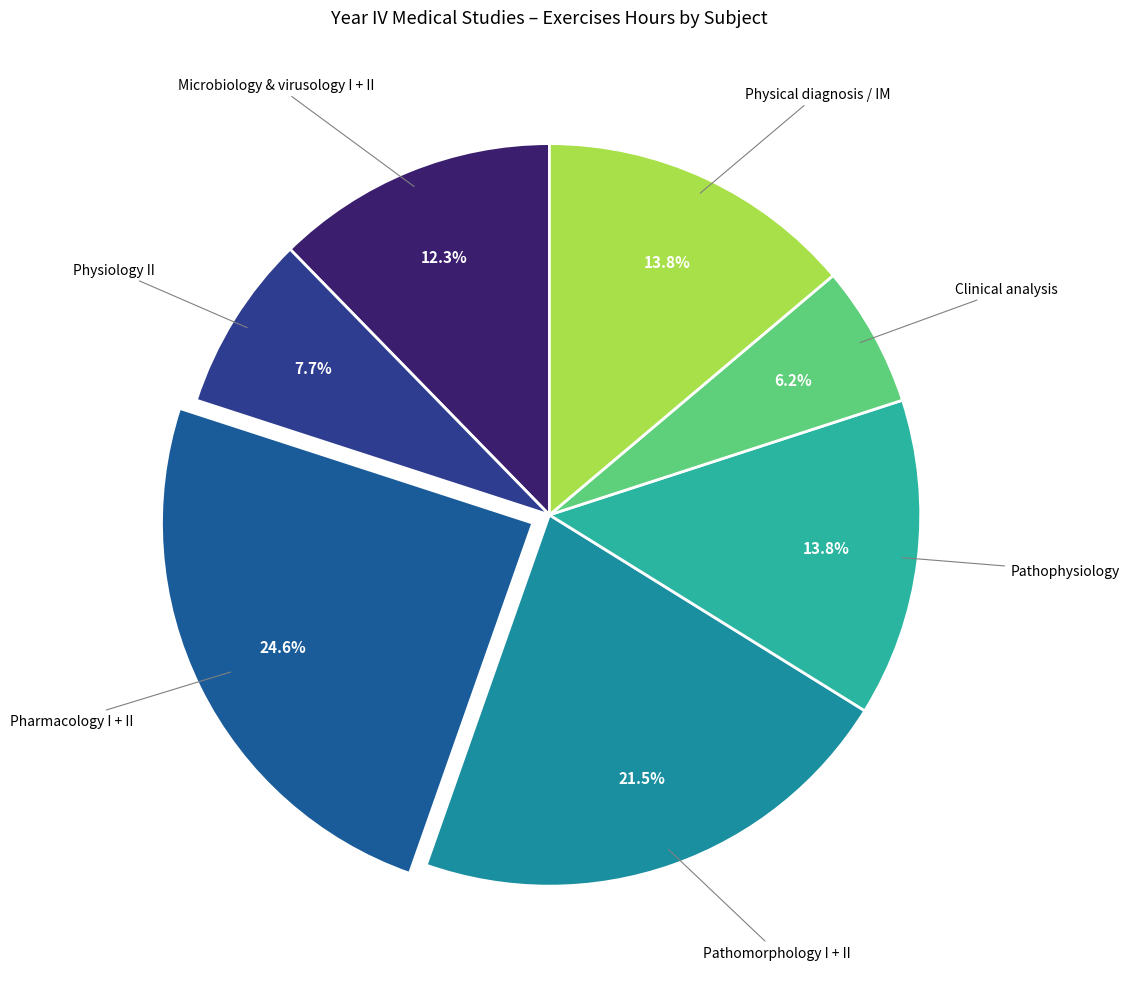

How many slices are in this pie chart?

7